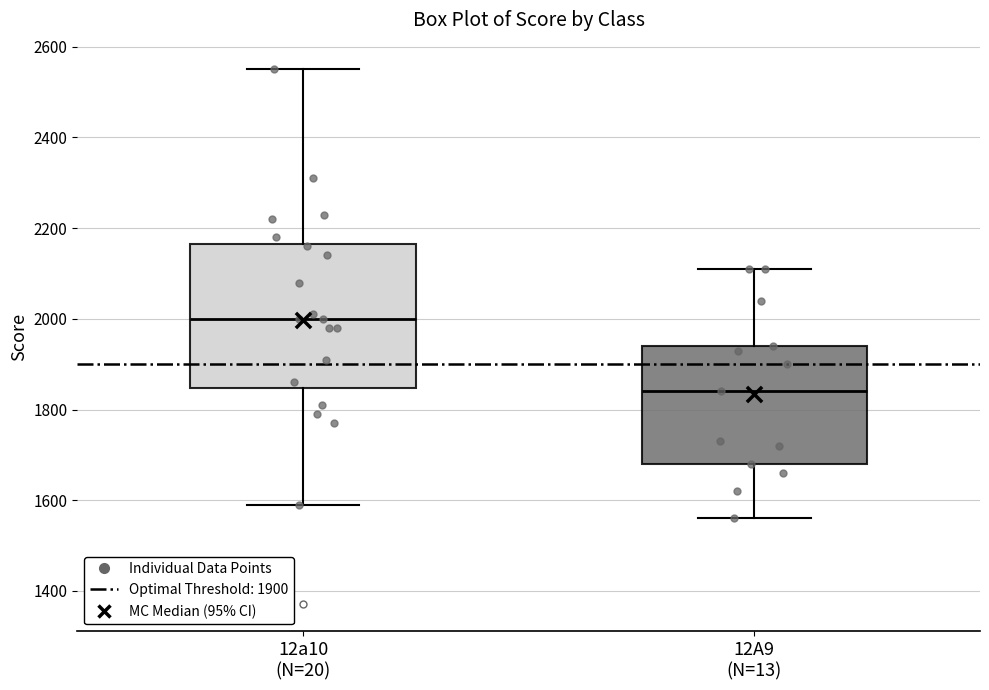

Where does the upper whisker of the box for 12A9 (N=13) end on the y-axis? The values are not printed on the chart, so give them approximately, as read against the axis.

2120